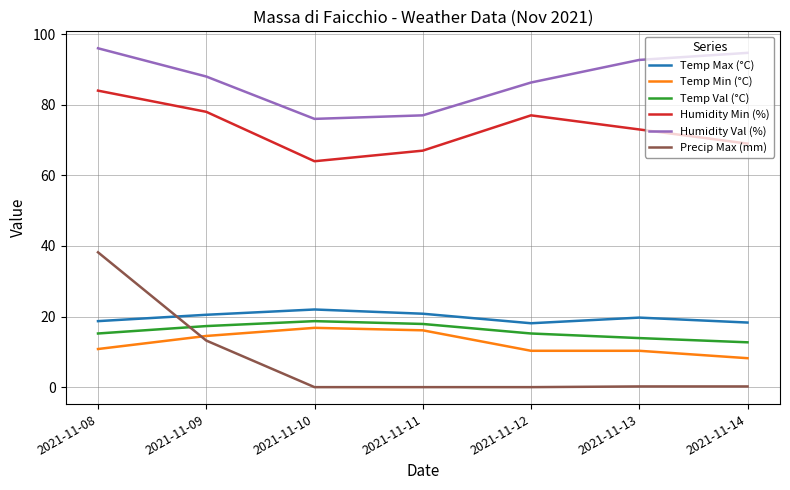

Which series has the largest range (max minus min)?

Precip Max (mm)